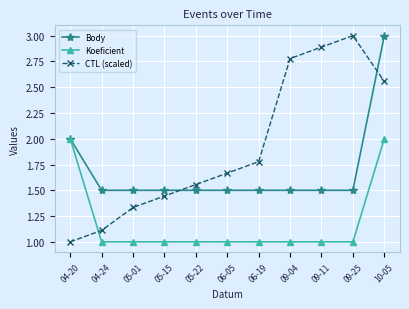

Which category has the highest value in the CTL (scaled) series?

09-25